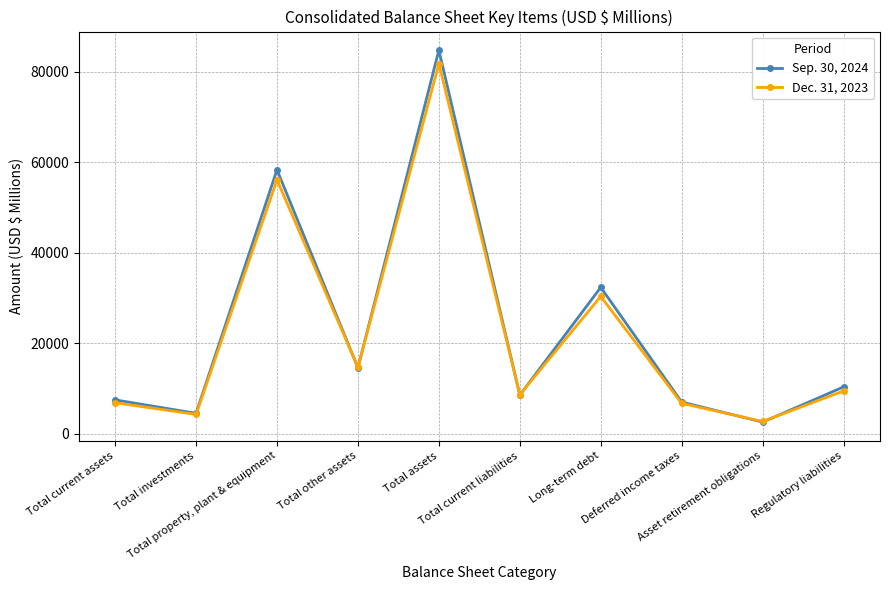

True or false: Dec. 31, 2023 has more than 0 points higher than both neighbors.

True